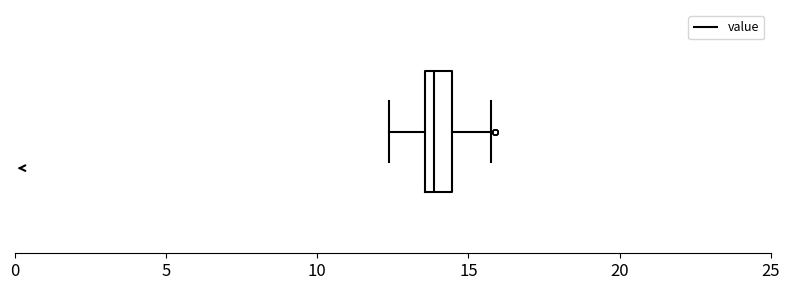

Where is the left edge of the box on the x-axis? The values are not printed on the chart, so give them approximately, as read against the axis.

13.5